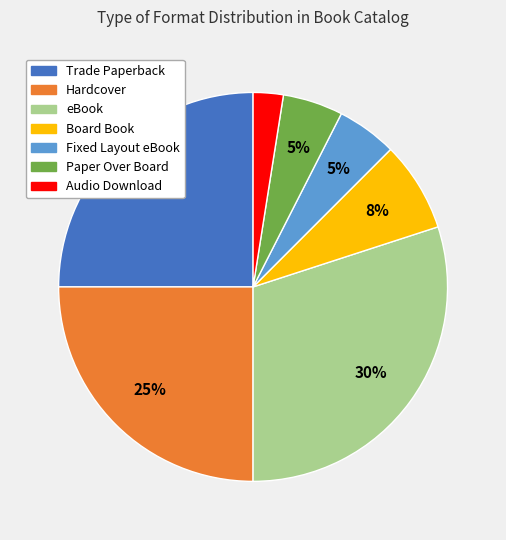

Do Trade Paperback and Paper Over Board together represent more than half of the pie?

No